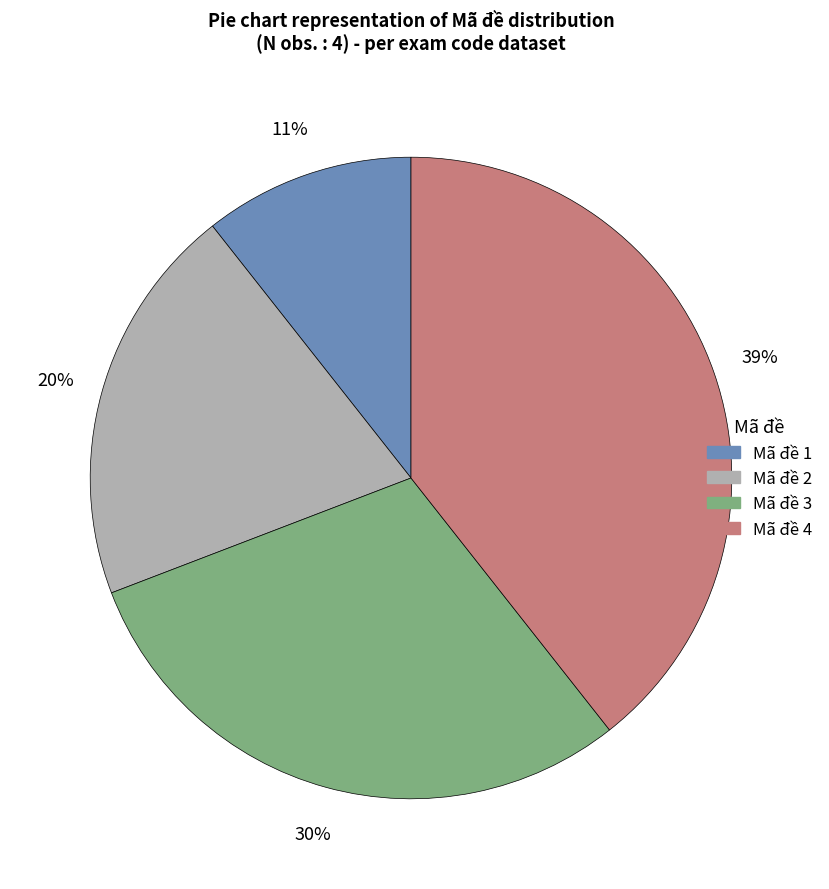

Is there a majority slice in this chart?

No